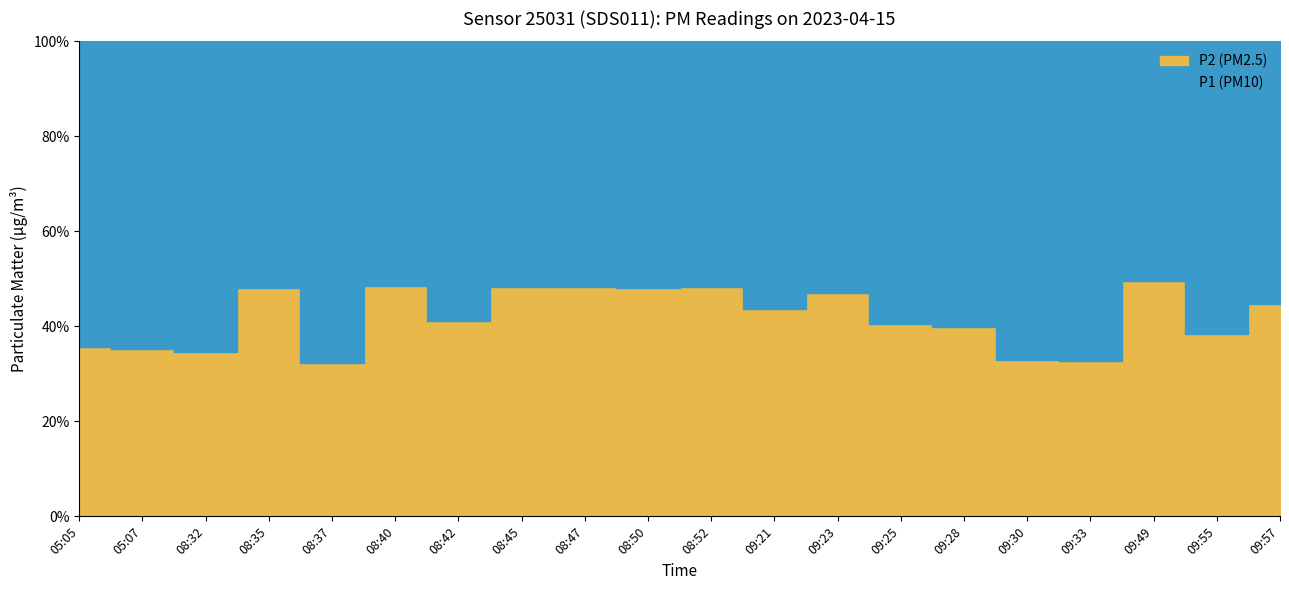

How many values in the P1 series exceed 4?

11